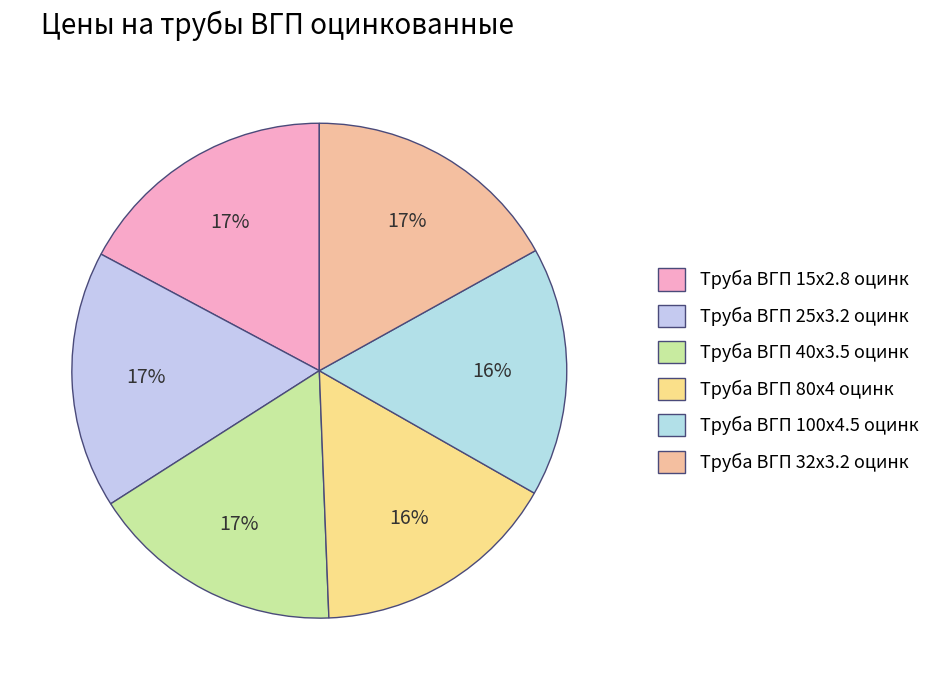

Does any single category account for the majority?

No